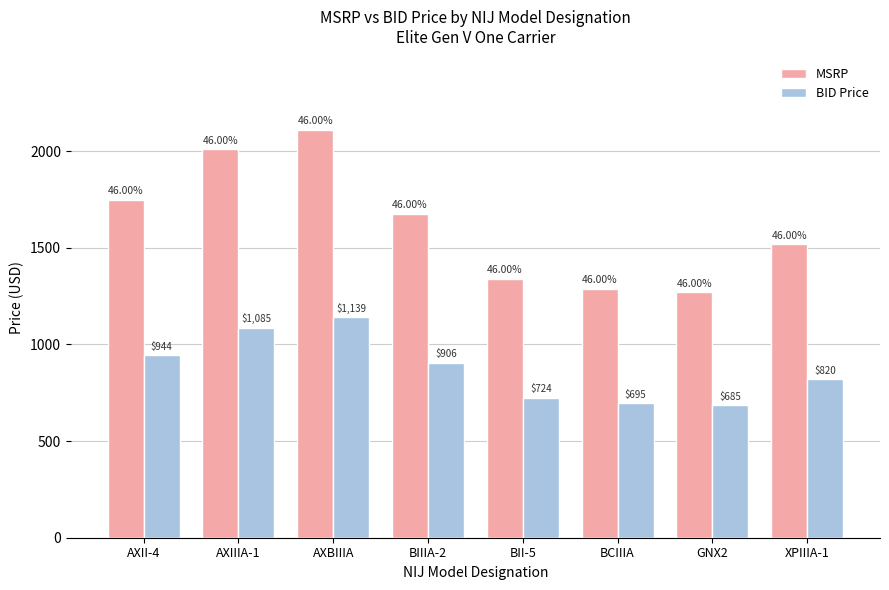

What value does the BID Price series have at BIIIA-2?

905.6